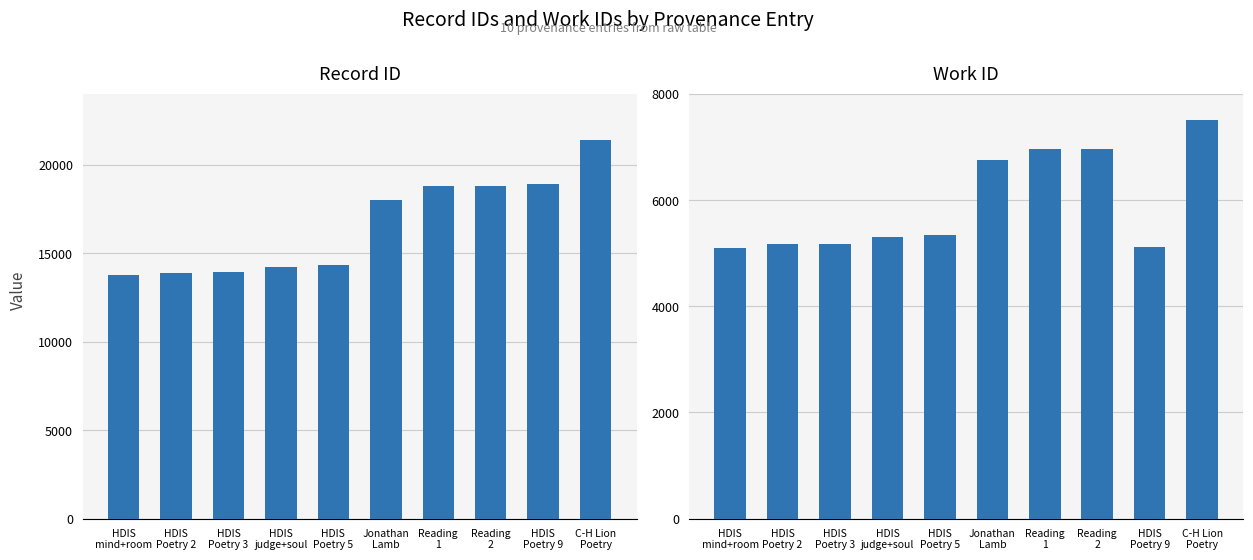

Where is work_id nearest to the value 6300?

Jonathan
Lamb